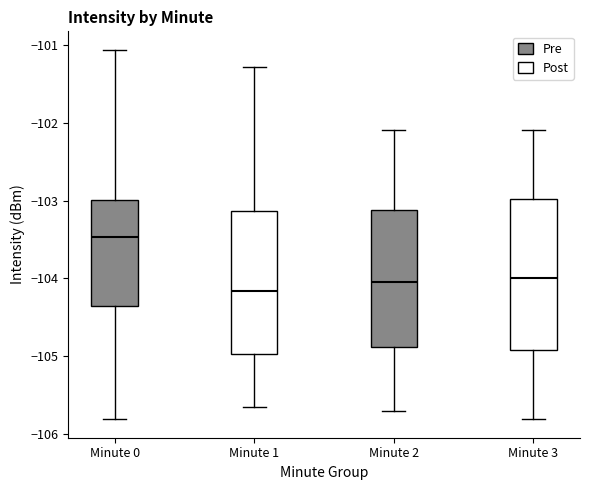

Where is the upper edge of the box for Minute 0 on the y-axis? The values are not printed on the chart, so give them approximately, as read against the axis.

-103.0